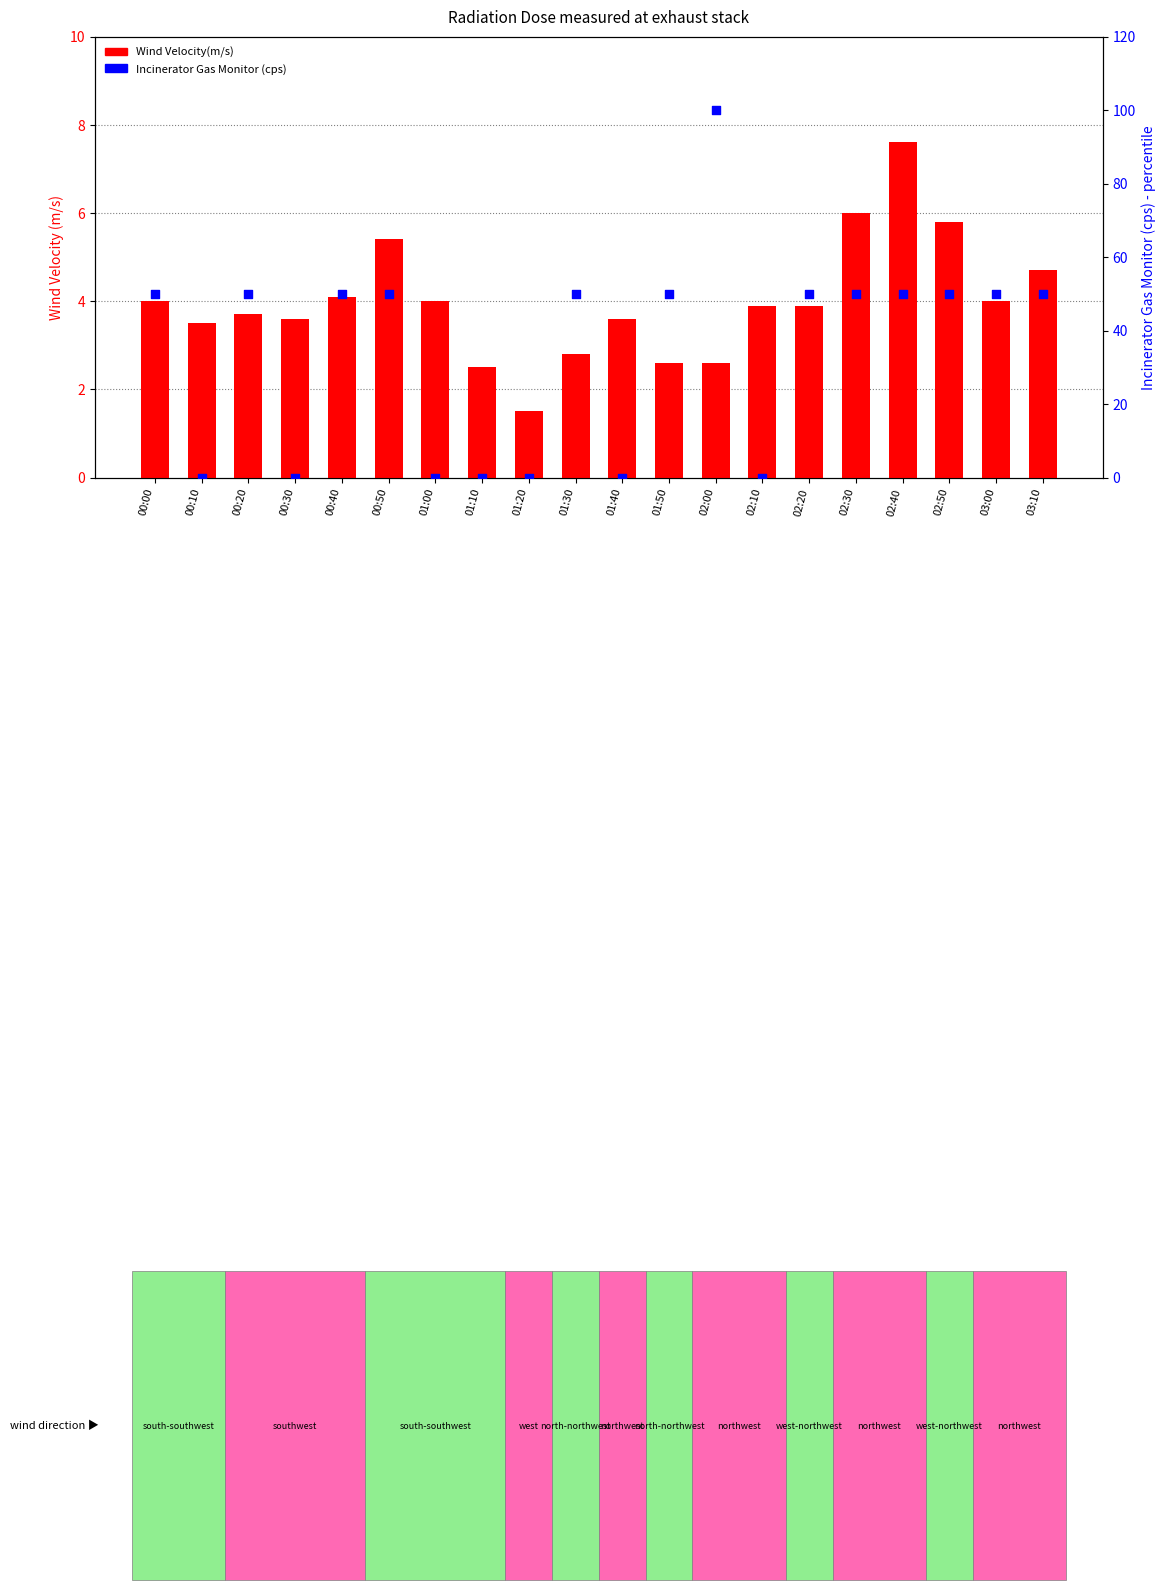

At which category is the sum across all series the highest?

02:00